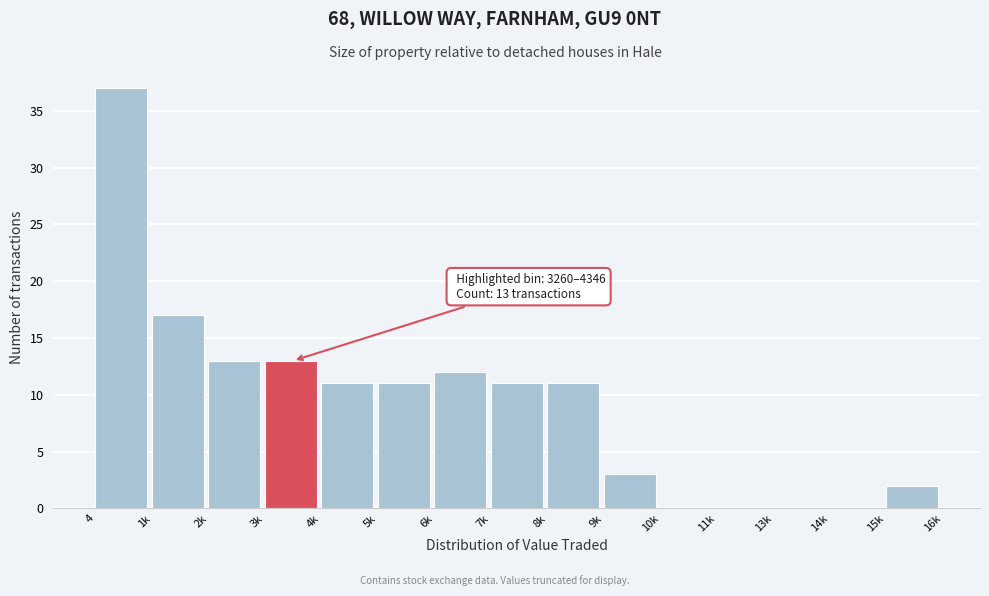

Reading left to right, list all the values displayed in this chart.

4=37	1k=17	2k=13	3k=13	4k=11	5k=11	6k=12	7k=11	8k=11	9k=3	10k=0	11k=0	13k=0	14k=0	15k=2